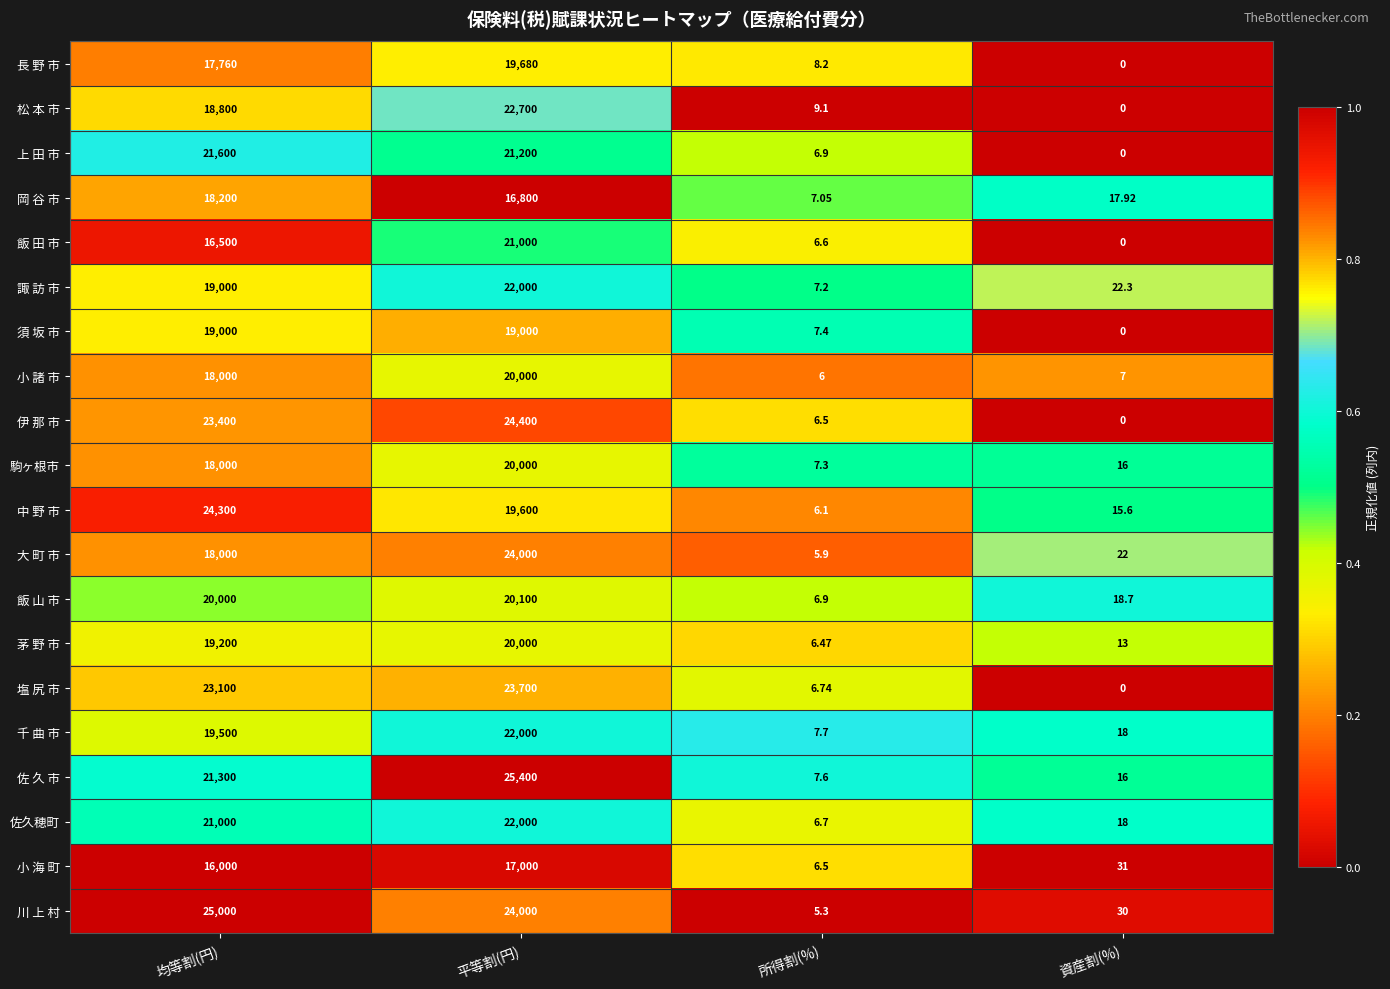

At which label is 大 町 市 closest to 12002?

均等割(円)